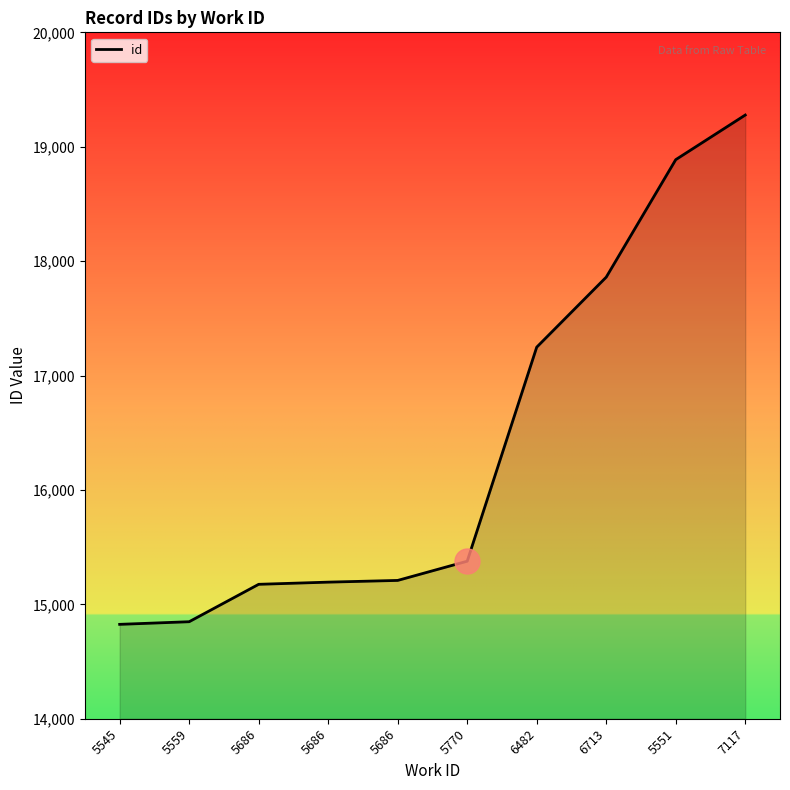

Is this an area chart (filled region under the line)?

Yes